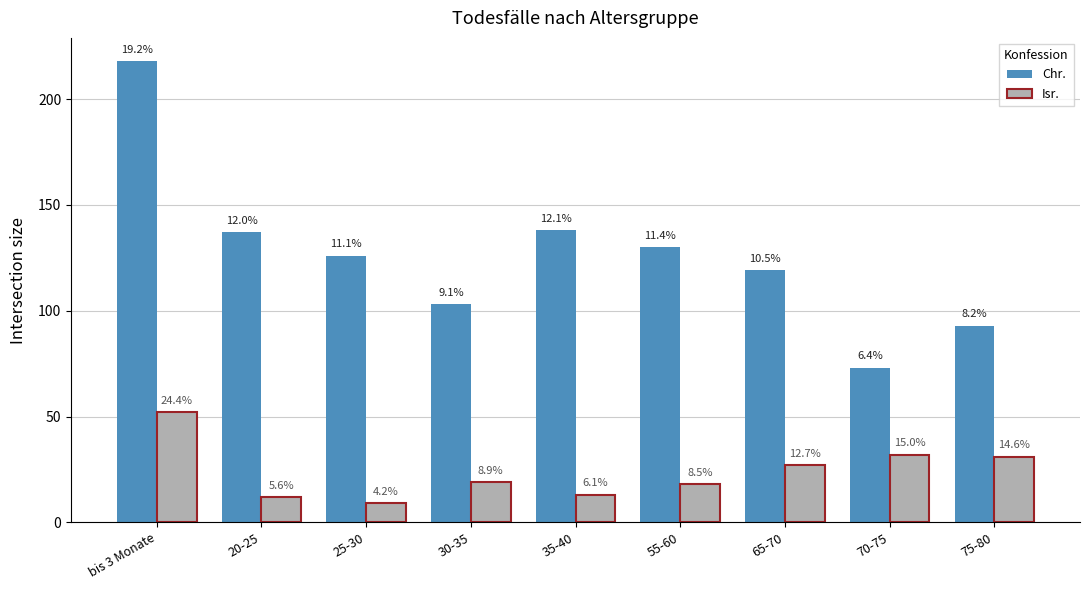

How many bars are there in total?

18